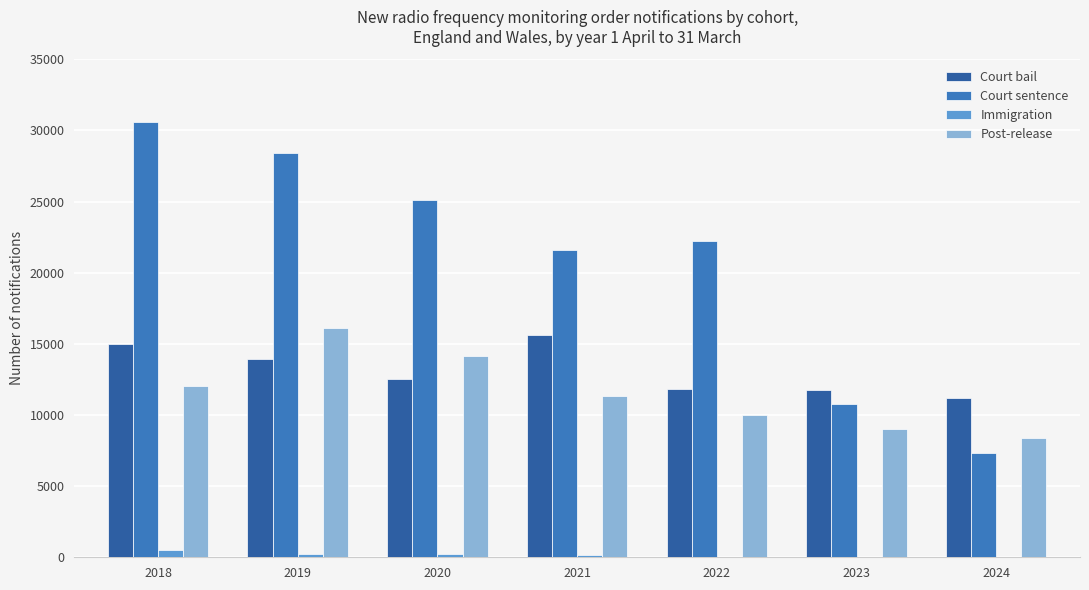

Is the value of Post-release at 2020 greater than the value of Immigration at 2023?

Yes